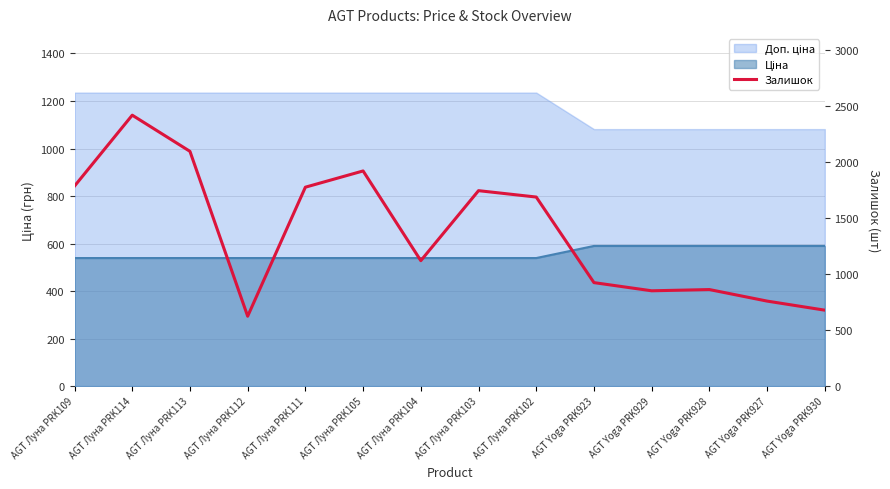

Reading left to right, transcribe all the data shown in this chart.

1786	2419	2096	624	1776	1921	1120	1745	1688	924	851	862	759	678